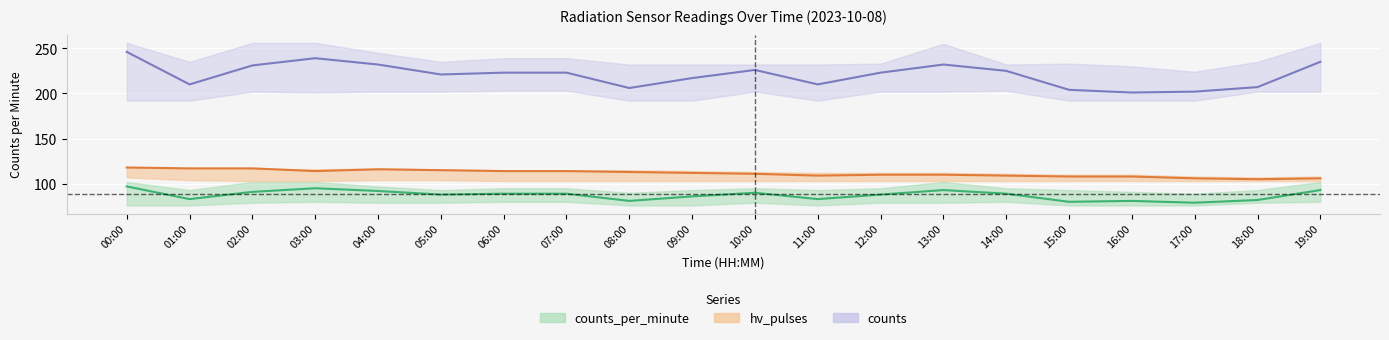

Rank the categories by hv_pulses value from lowest to highest.

18:00, 17:00, 19:00, 15:00, 16:00, 11:00, 14:00, 12:00, 13:00, 10:00, 09:00, 08:00, 03:00, 06:00, 07:00, 05:00, 04:00, 01:00, 02:00, 00:00